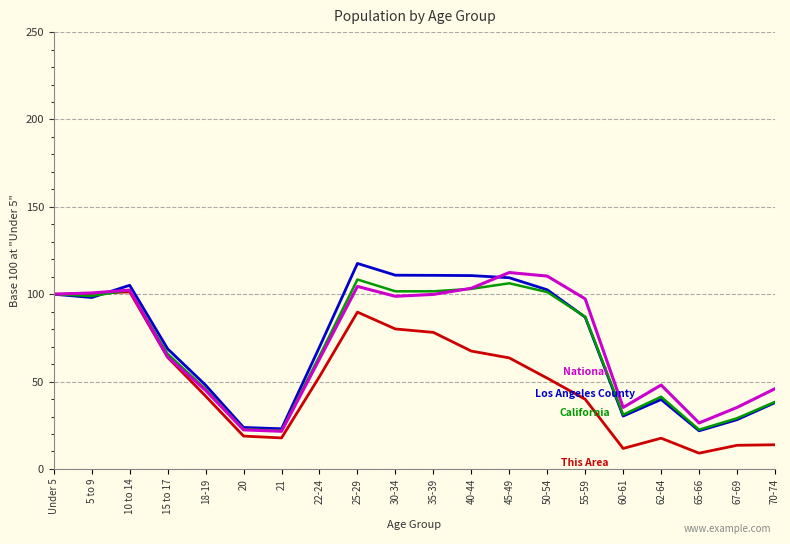

What is the greatest value displayed?

117.6